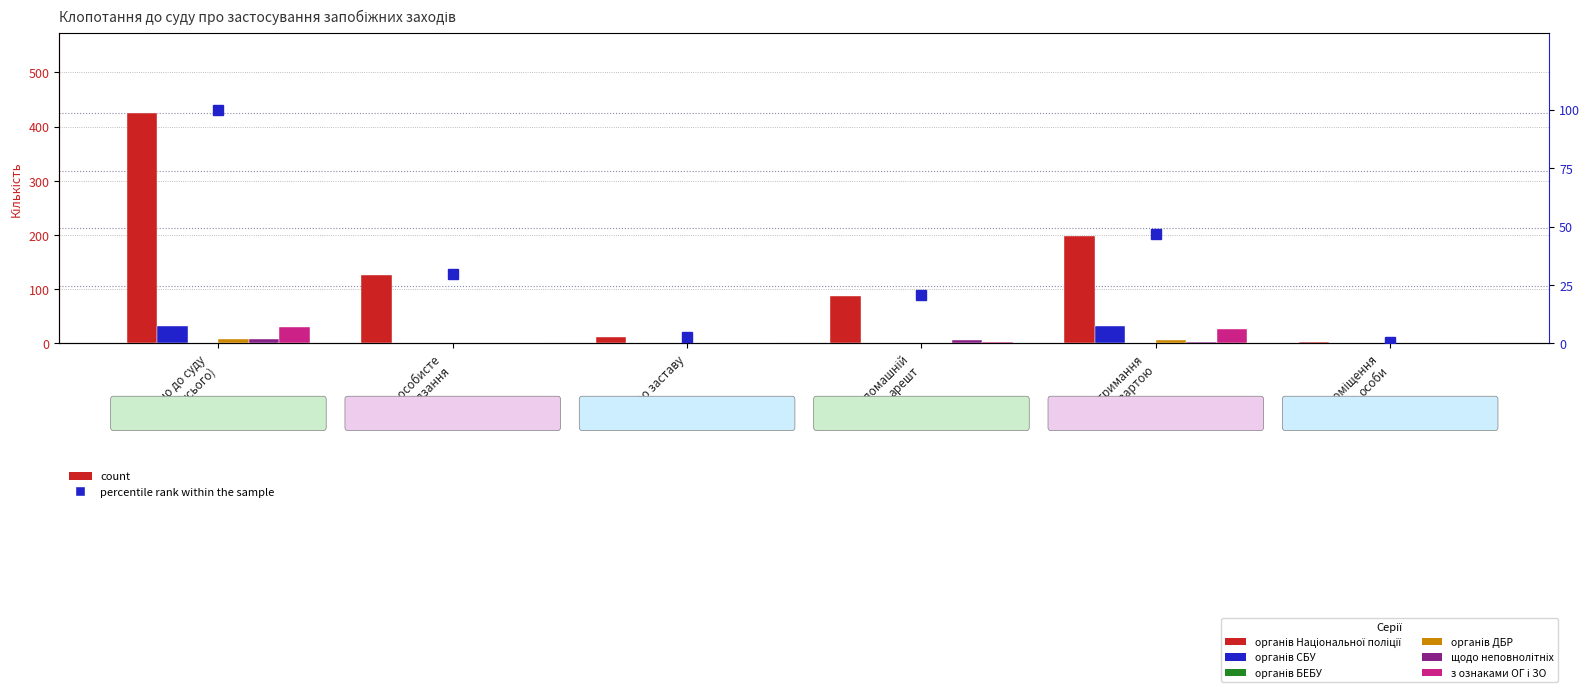

What is the difference between the щодо неповнолітніх values at про заставу and про домашній
арешт?

7.0